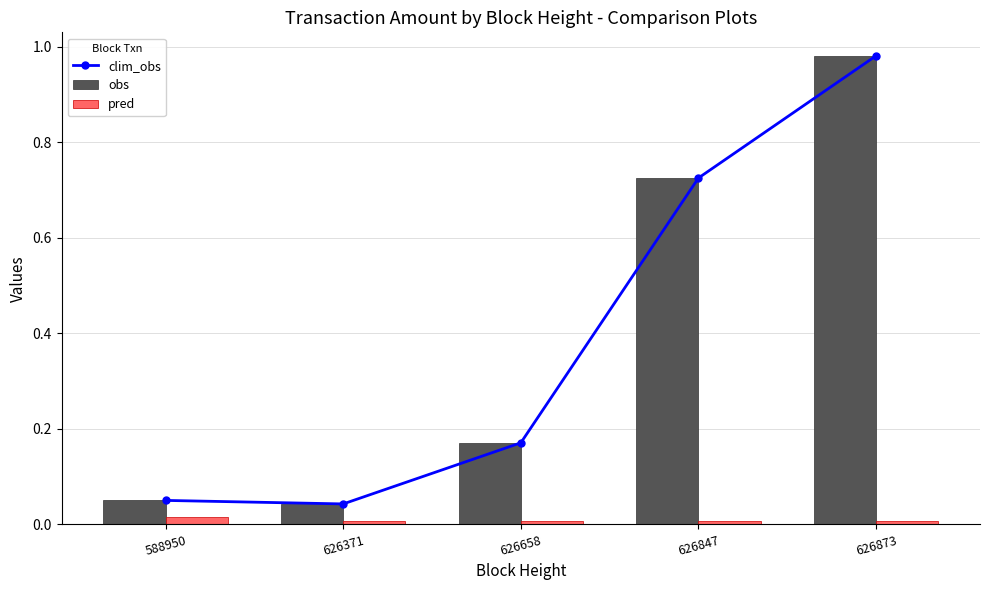

Are the bars grouped side by side (vs. stacked)?

Yes